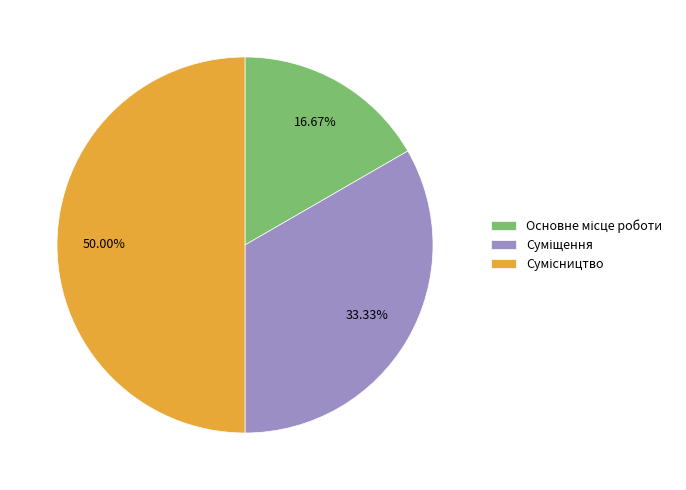

To the nearest percent, what is the difference between the Основне місце роботи and Суміщення slice percentages?

17%